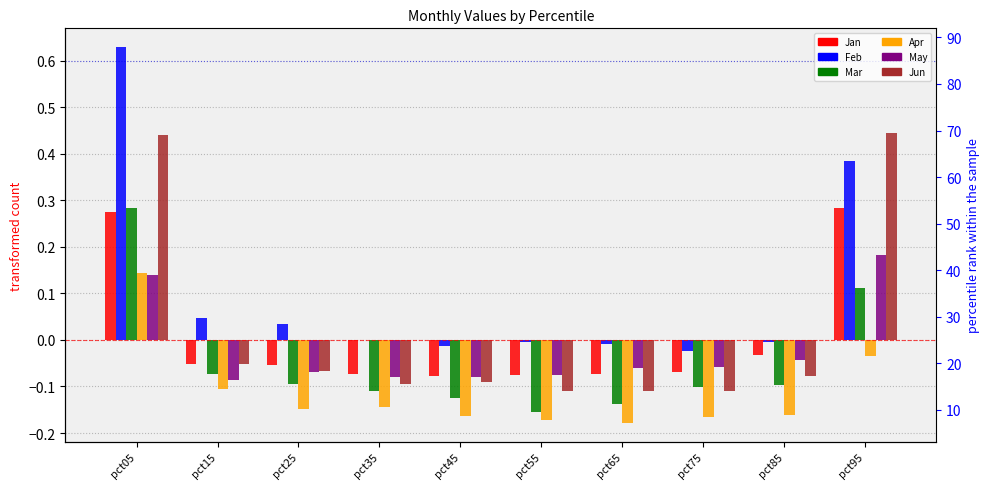

Between pct75 and pct05, which is larger?

pct05